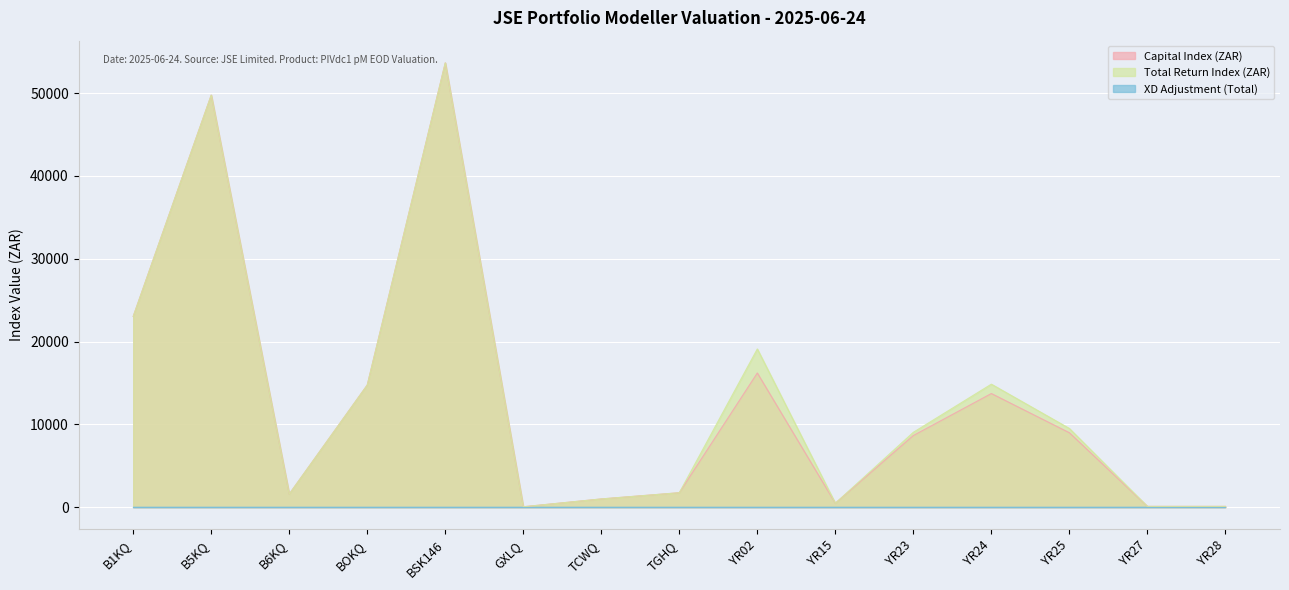

Is the value of Capital Index (ZAR) at B6KQ greater than the value of Total Return Index (ZAR) at YR24?

No